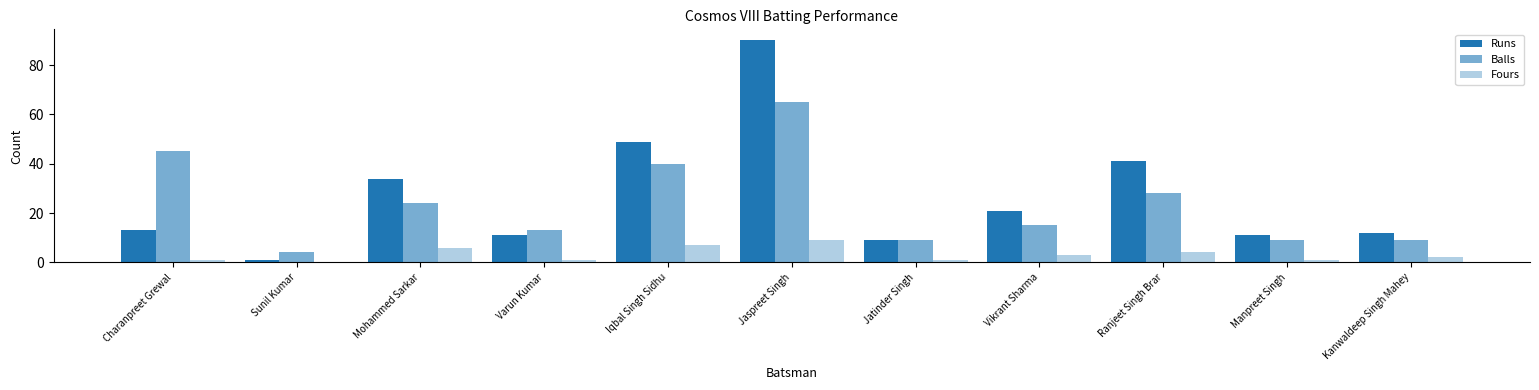

Are the bars horizontal?

No